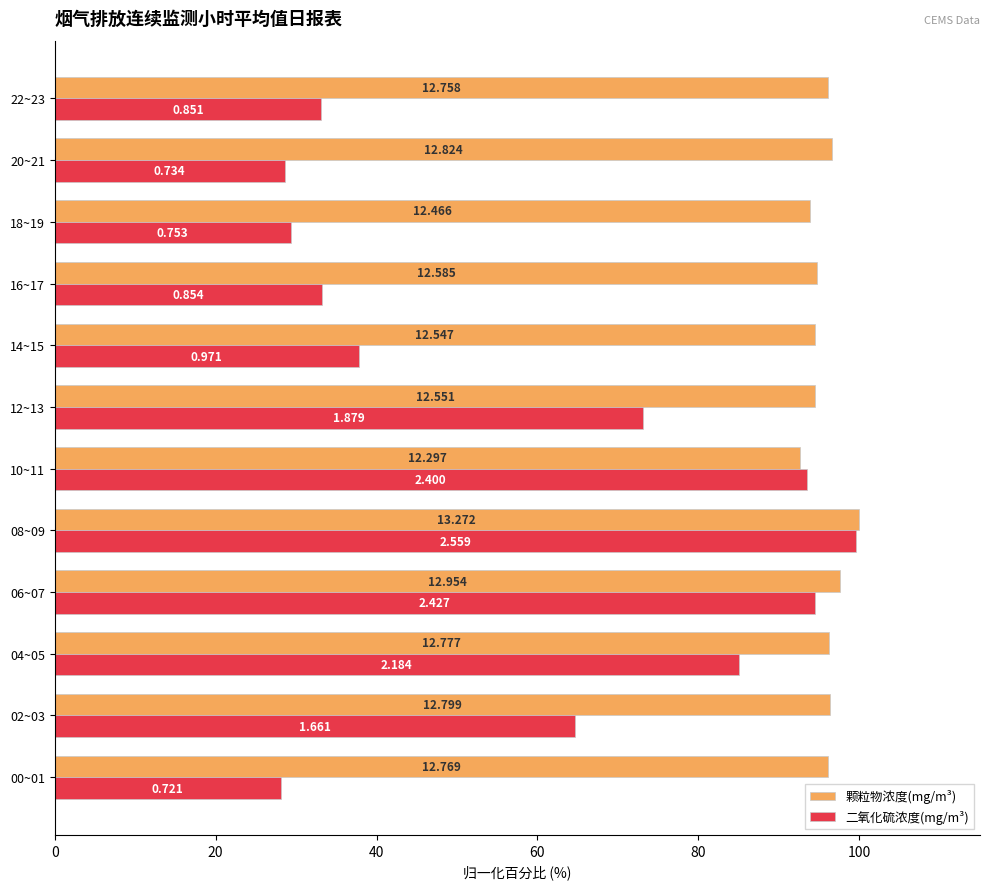

What are all the series names shown in the legend?

颗粒物浓度(mg/m³), 二氧化硫浓度(mg/m³)